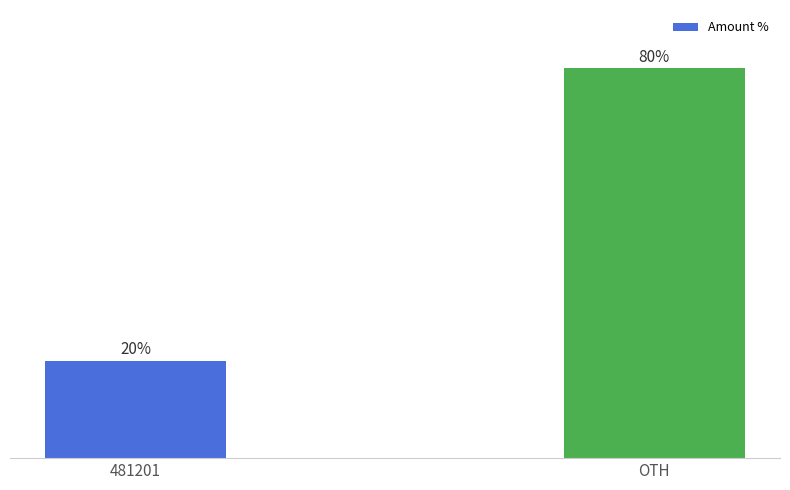

Which label corresponds to the largest value in the chart?

OTH